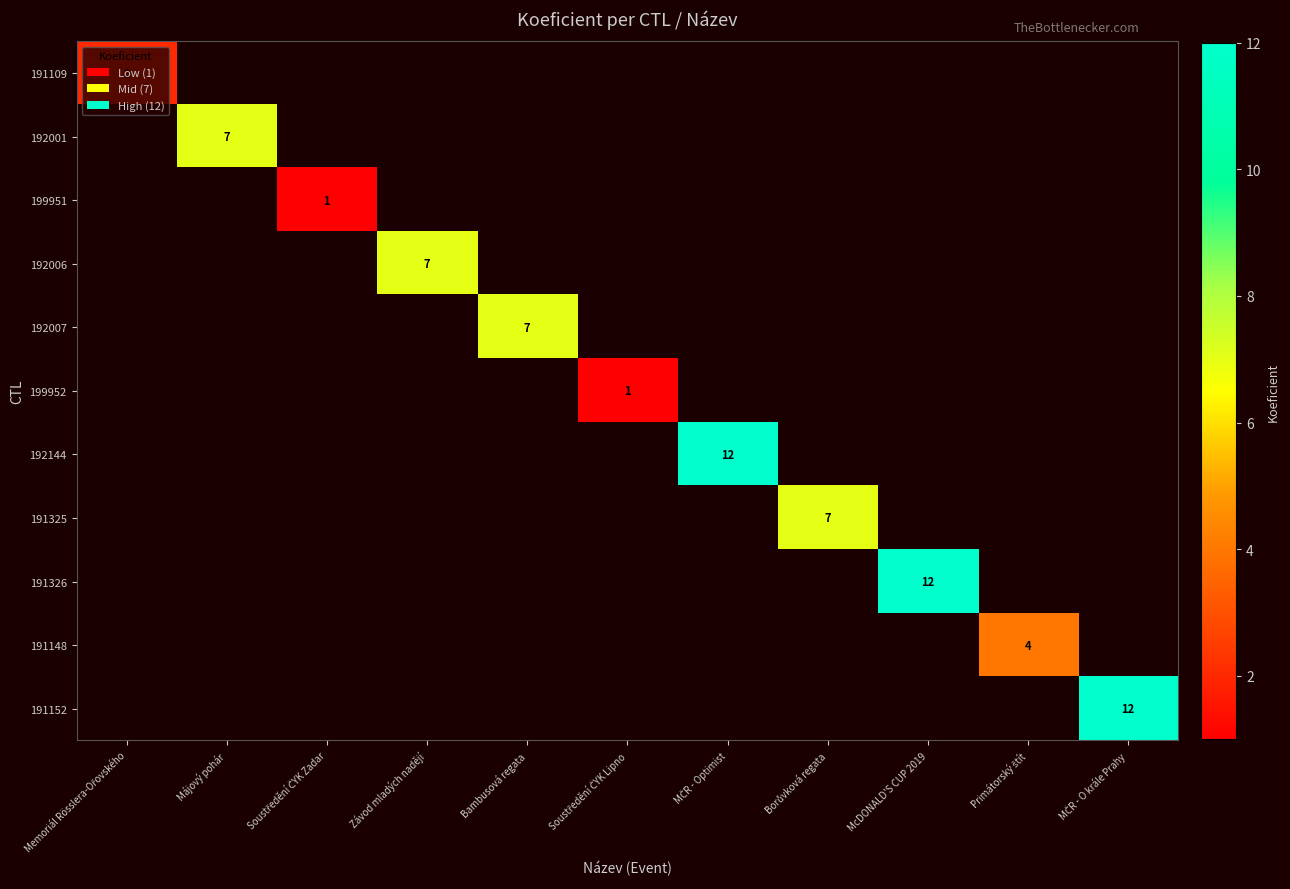

The value of 192001 at Májový pohár is 7. True or false?

True